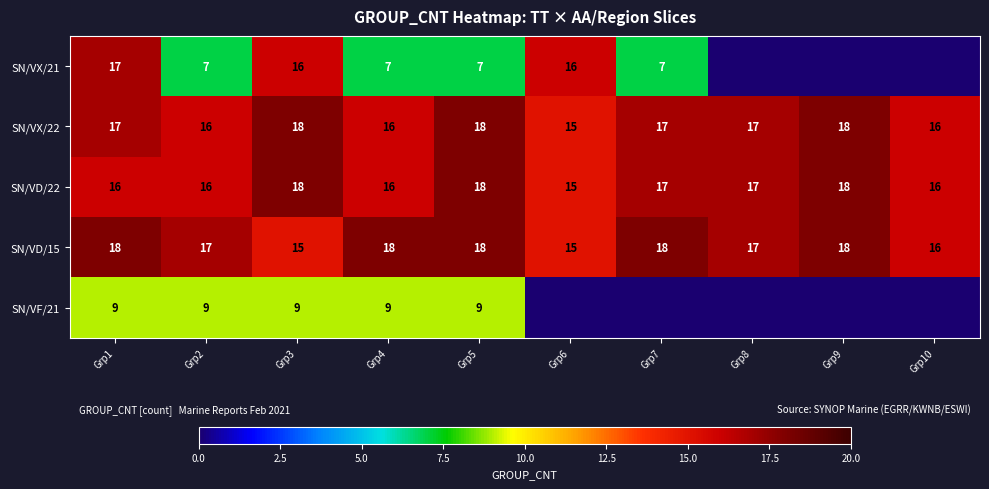

The SN/VX/22 series shows 9 at Grp1. True or false?

False